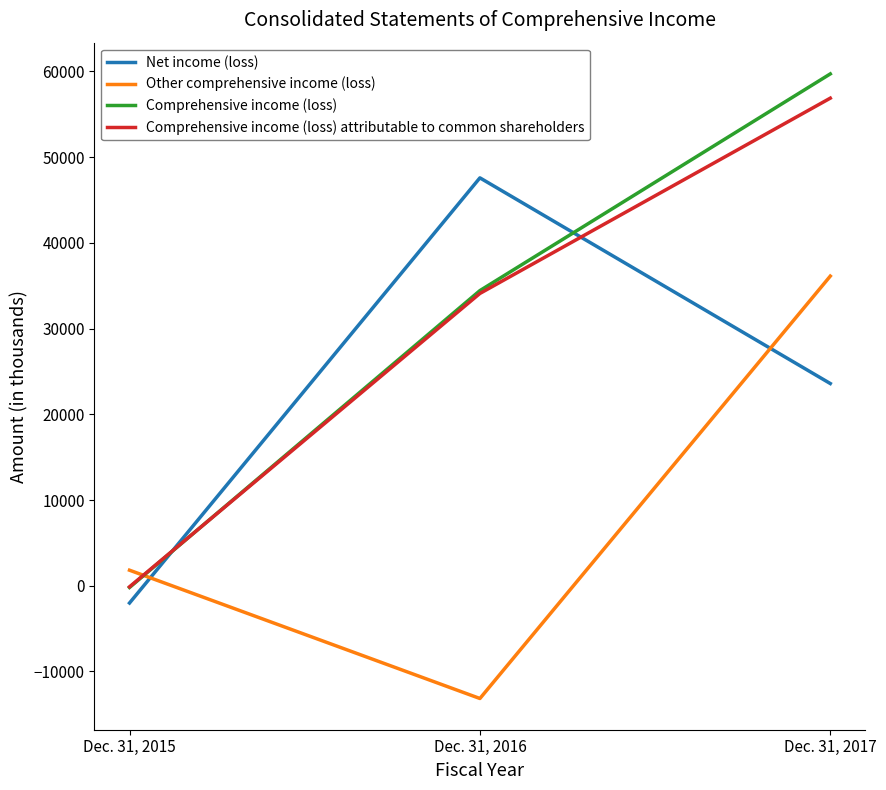

What is the difference between the Comprehensive income (loss) attributable to common shareholders values at Dec. 31, 2015 and Dec. 31, 2016?

34219